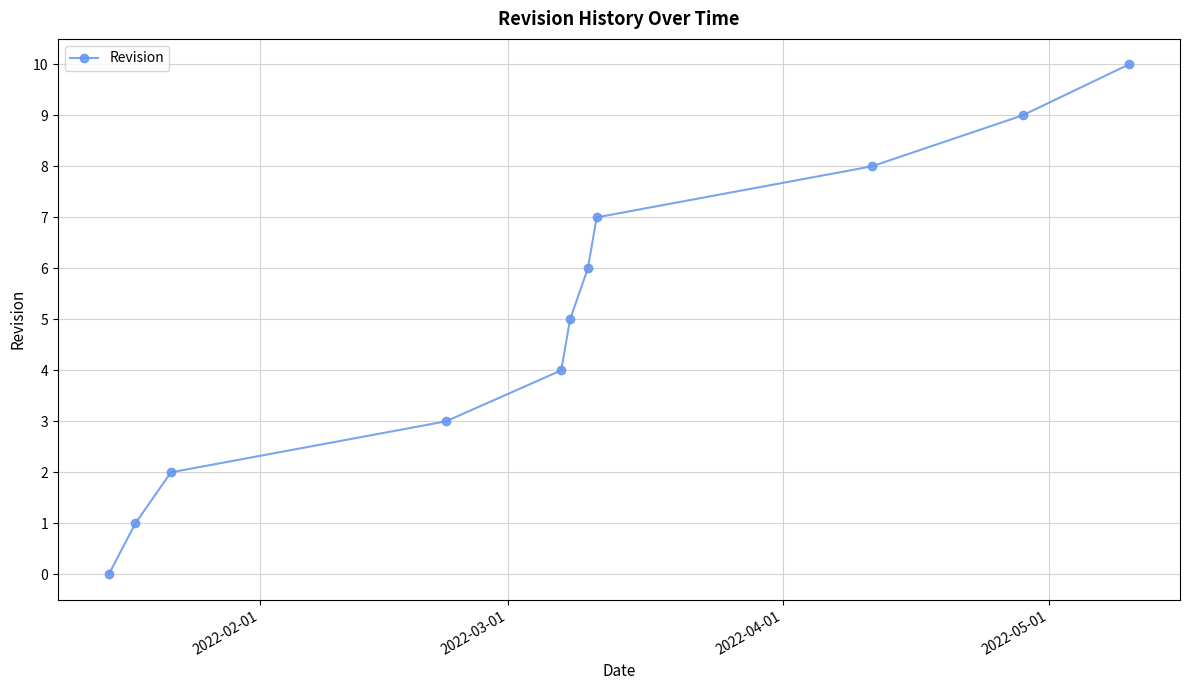

Does the chart display data point markers on the line(s)?

Yes